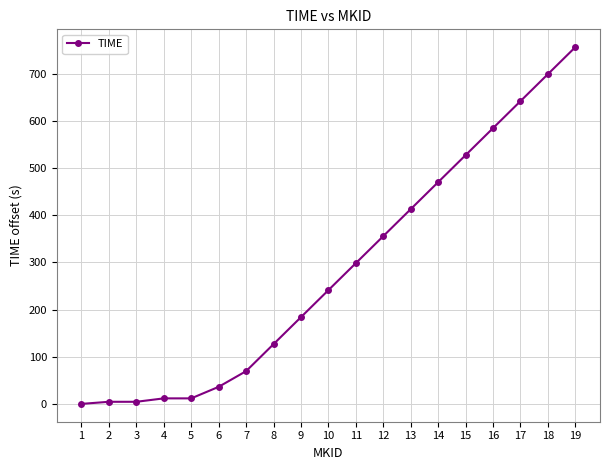

What is the sum of all values?

5435.5